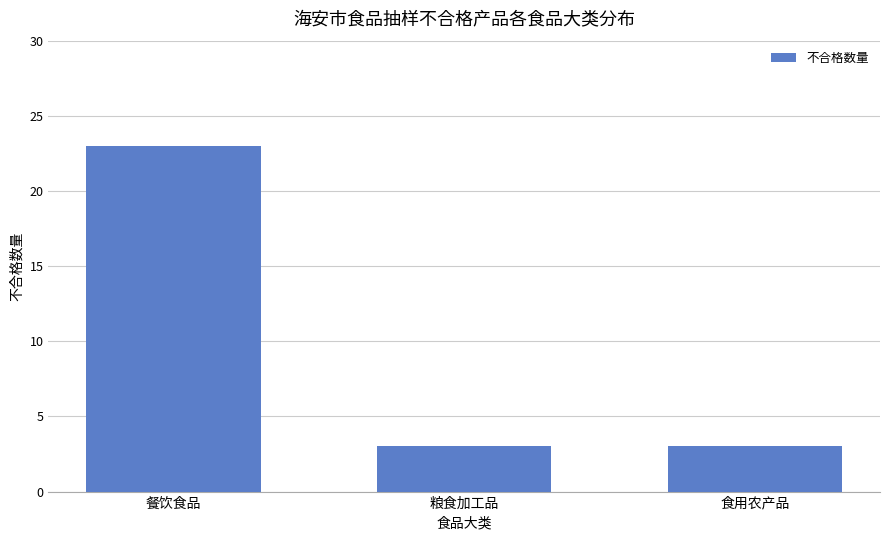

True or false: the data shows 23 at 餐饮食品.

True